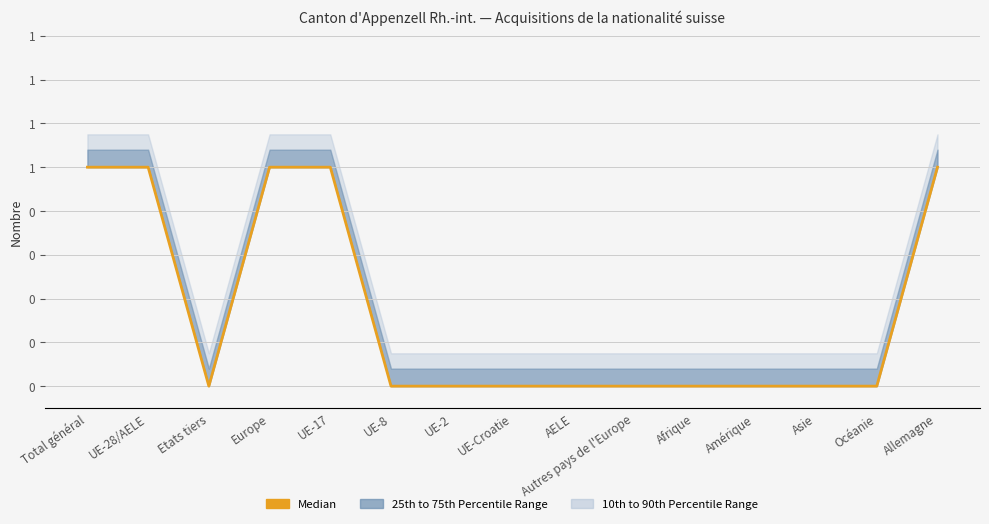

Is this an area chart (filled region under the line)?

No